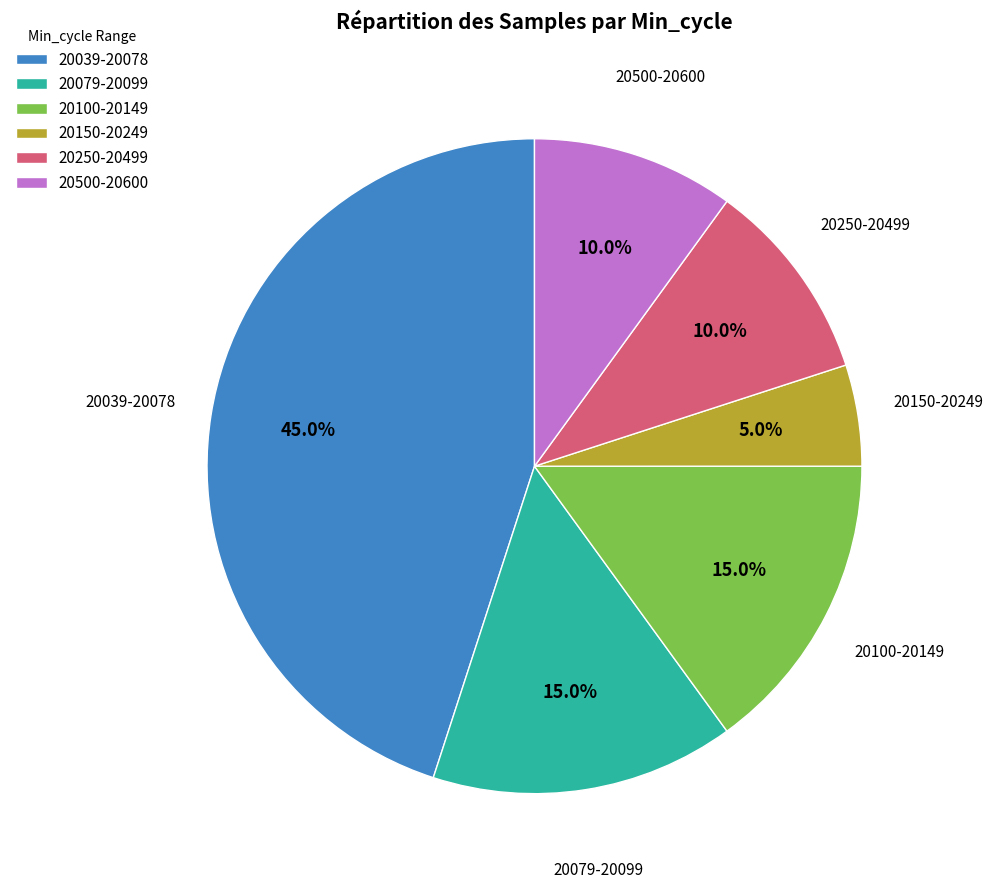

How many segments does this pie chart have?

6